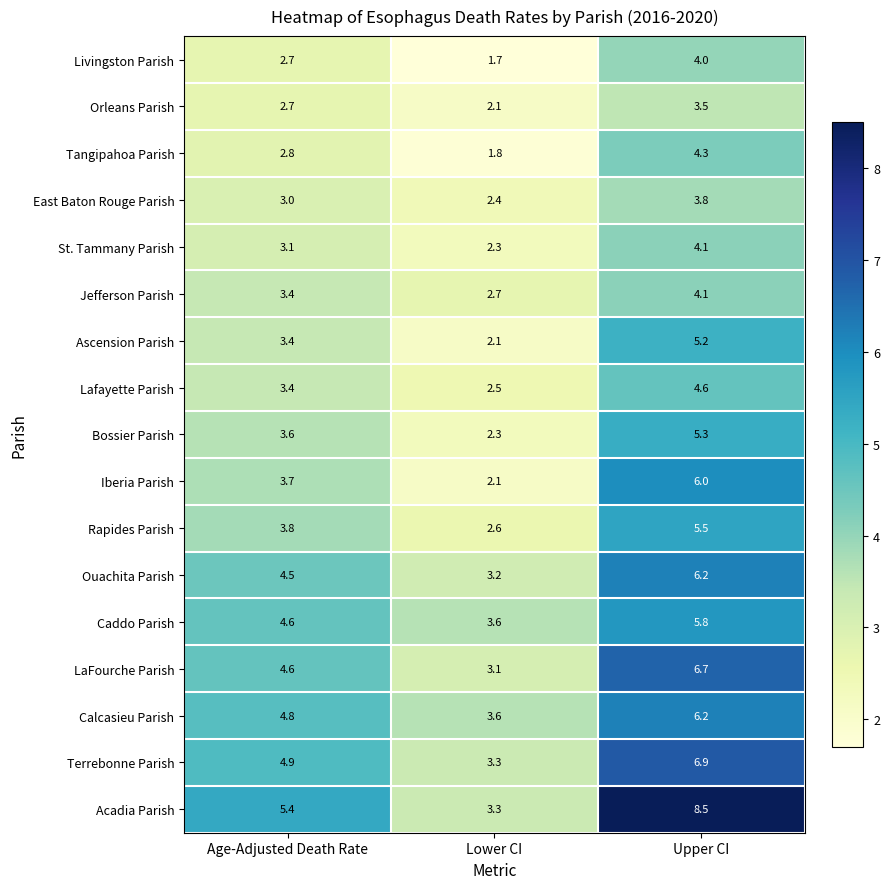

Count the number of categories in the chart.

3